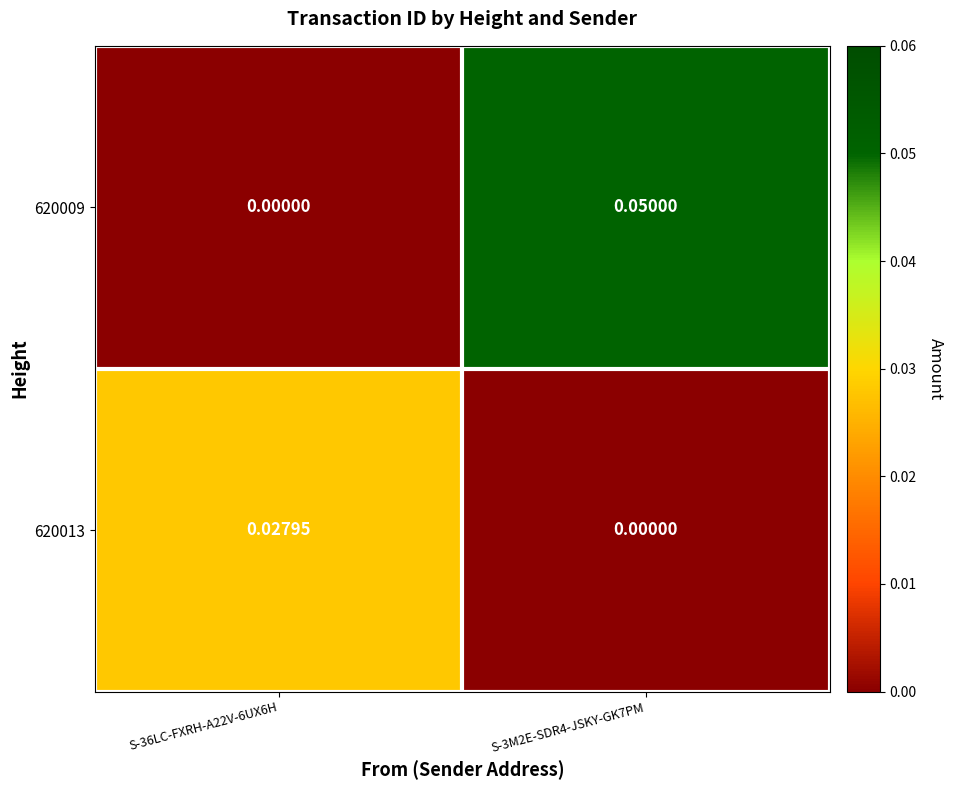

Which label corresponds to the largest value in the chart?

S-3M2E-SDR4-JSKY-GK7PM